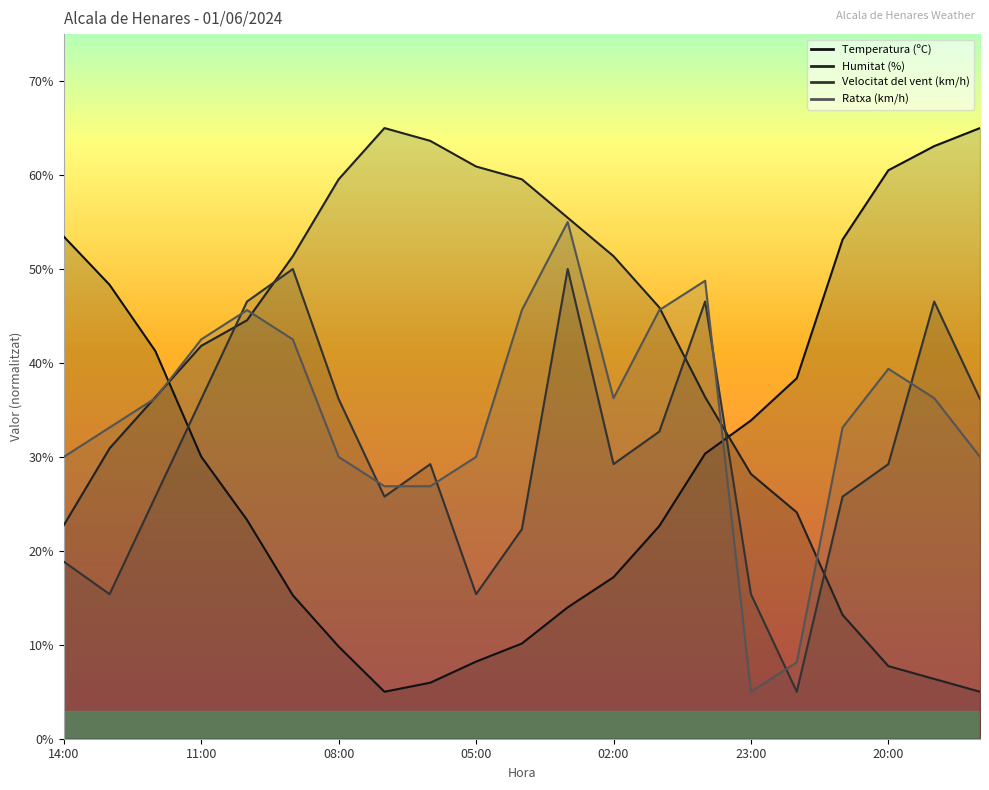

What is the sum of the Velocitat del vent (km/h) values at 05:00 and 11:00?

51.5